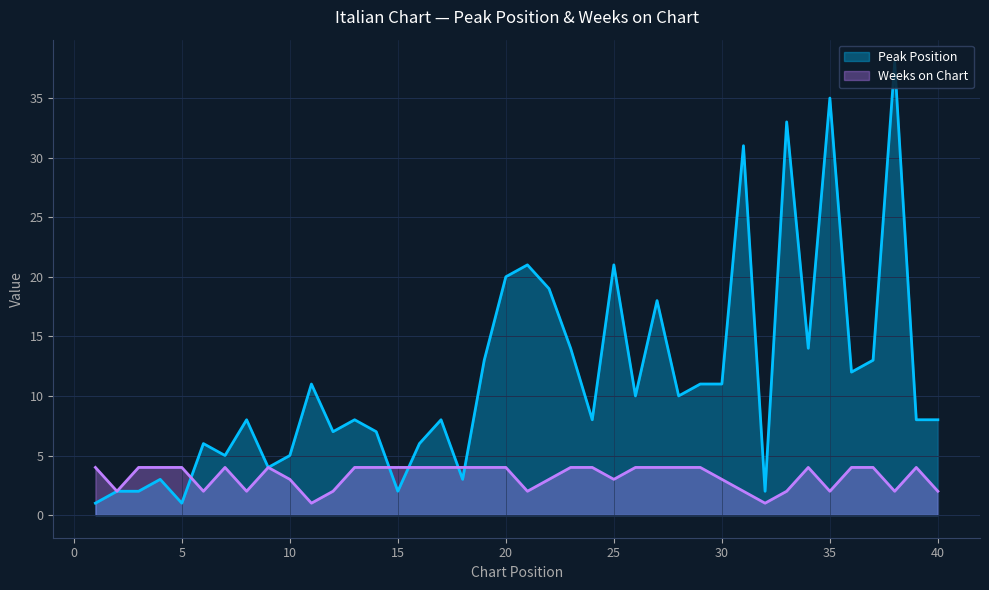

Which has a higher value, 34 or 32?

34